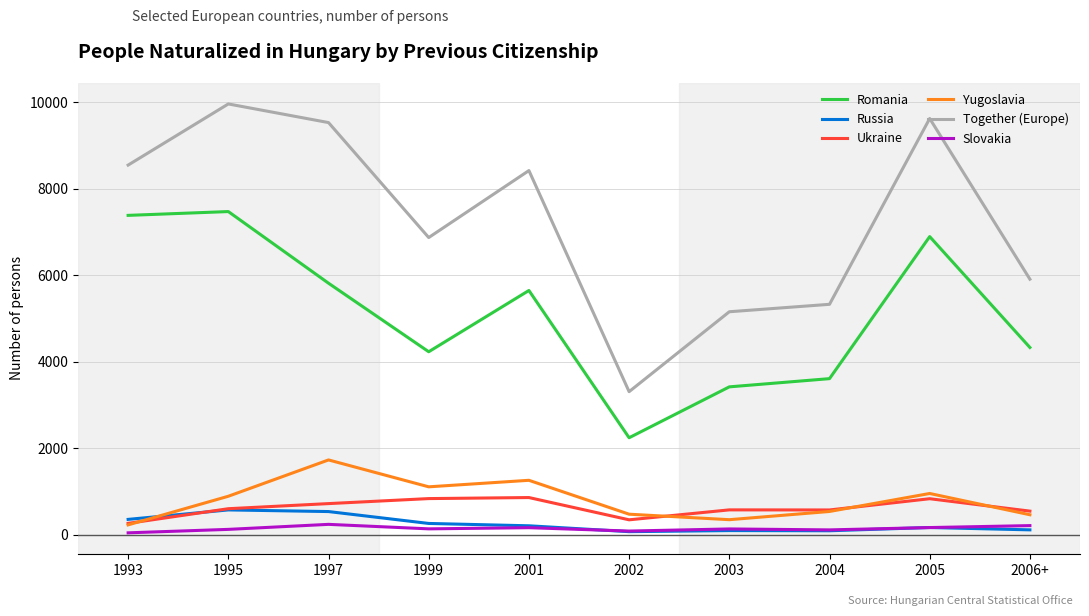

The Yugoslavia series shows 290 at 1999. True or false?

False